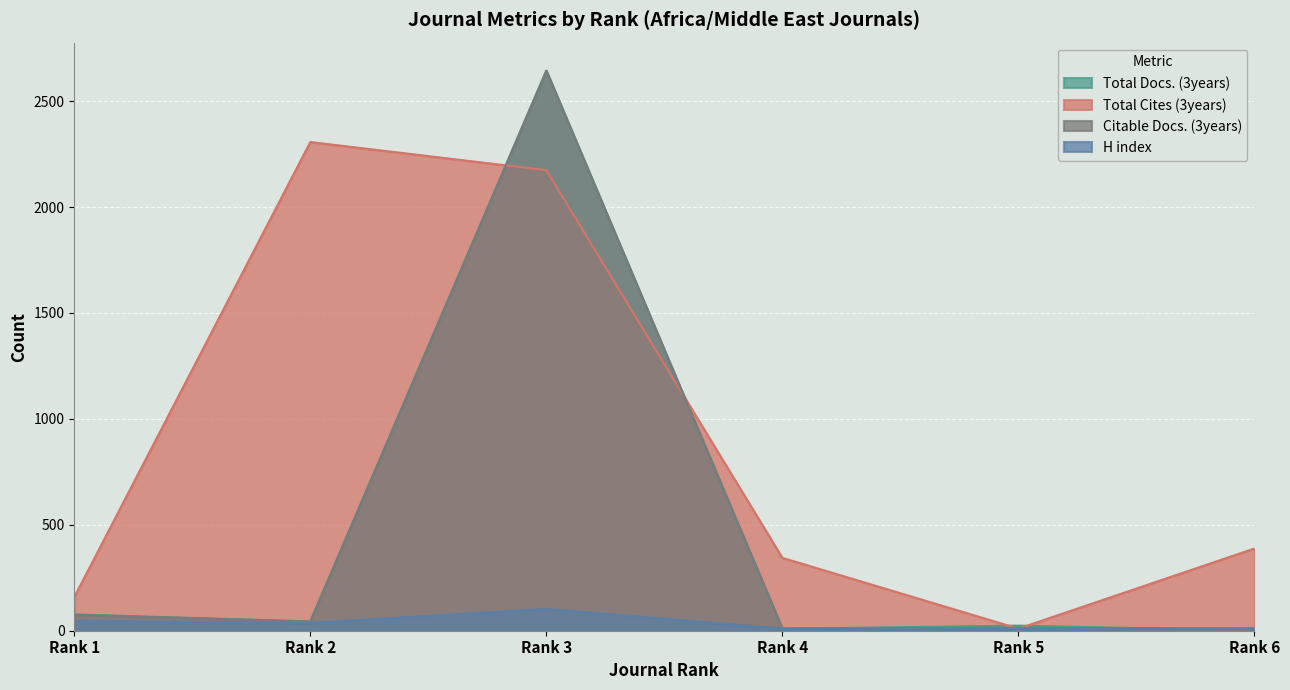

How many lines are shown in the chart?

4